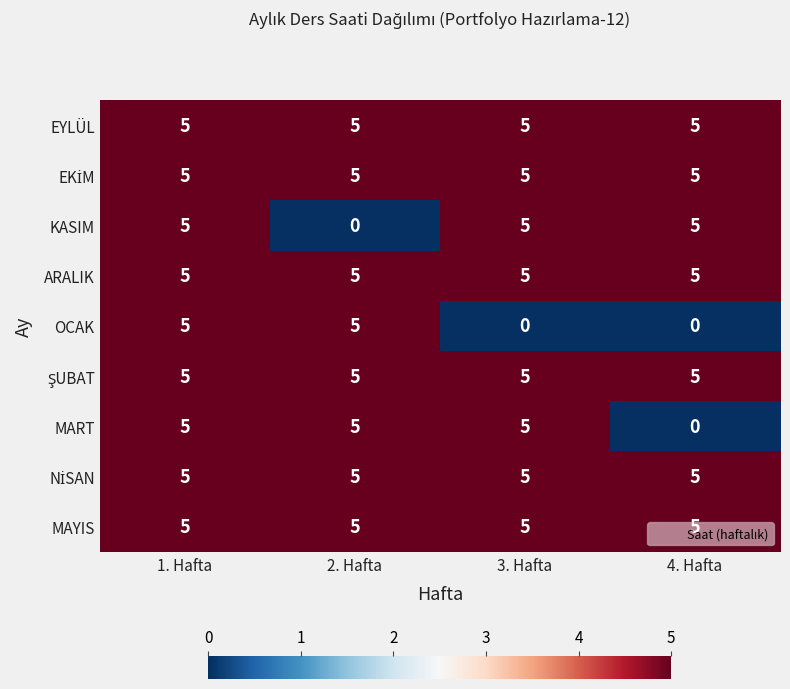

What is the lowest value of the EYLÜL series?

5